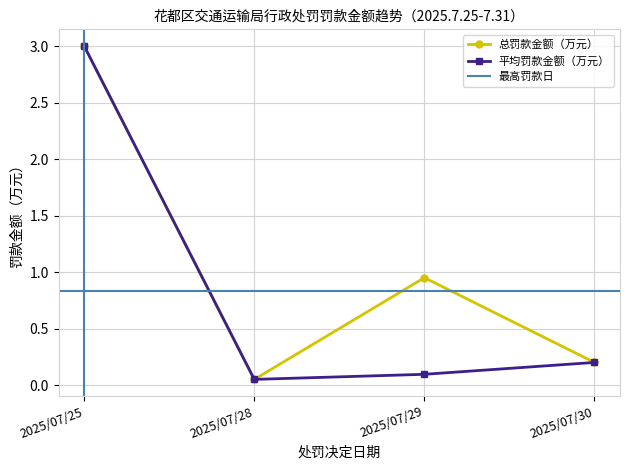

The chart shows a value of 0.1 at 2025/07/29. True or false?

True